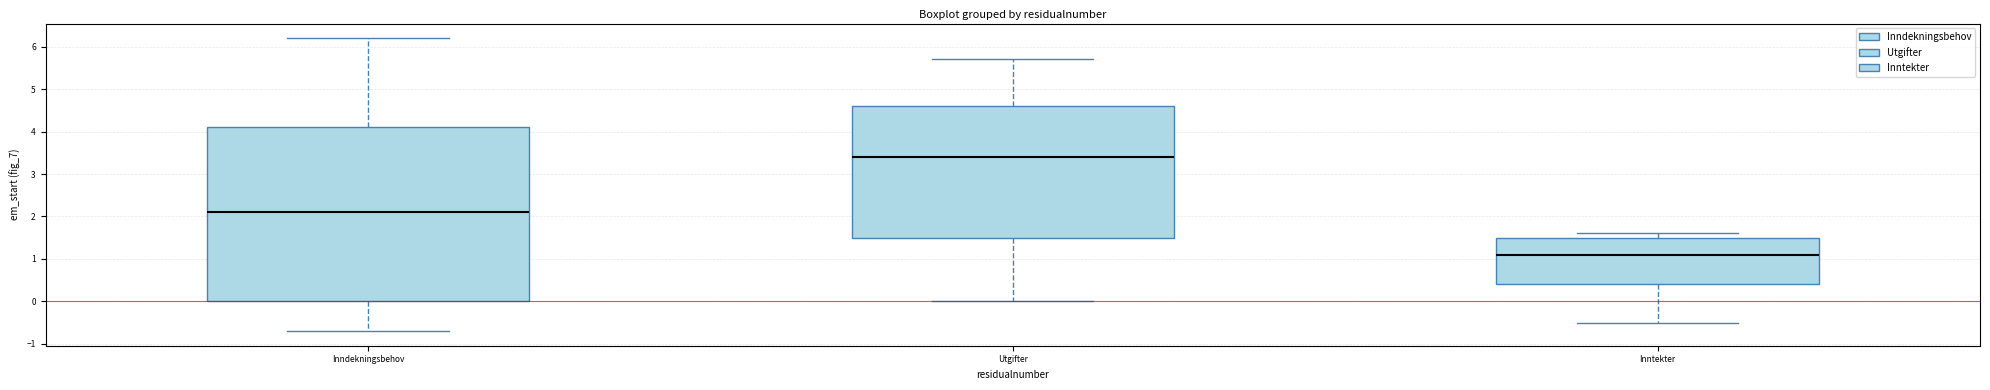

Which box's median line is the lowest?

Inntekter